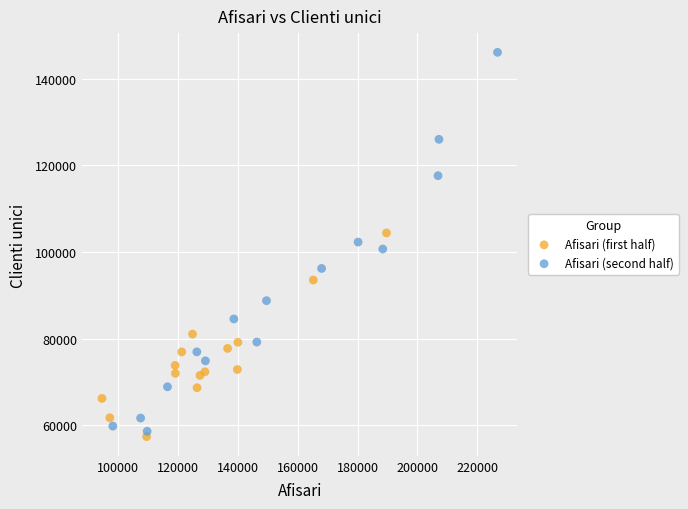

Which series has the widest spread of Y values?

Afisari (second half)